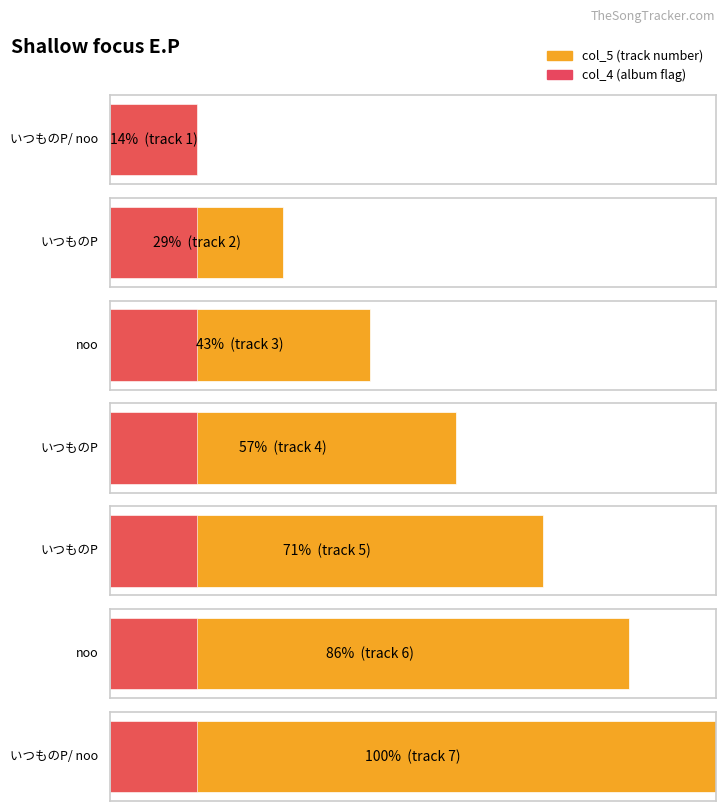

What is the label of the 7th bar from the left?

いつものP/ noo